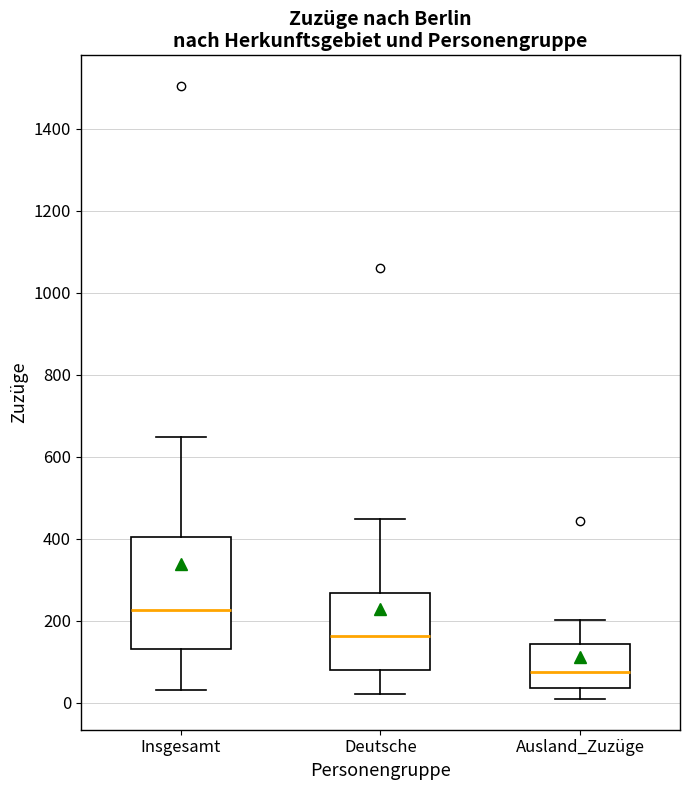

Where is the upper edge of the box for Ausland_Zuzüge on the y-axis? The values are not printed on the chart, so give them approximately, as read against the axis.

140